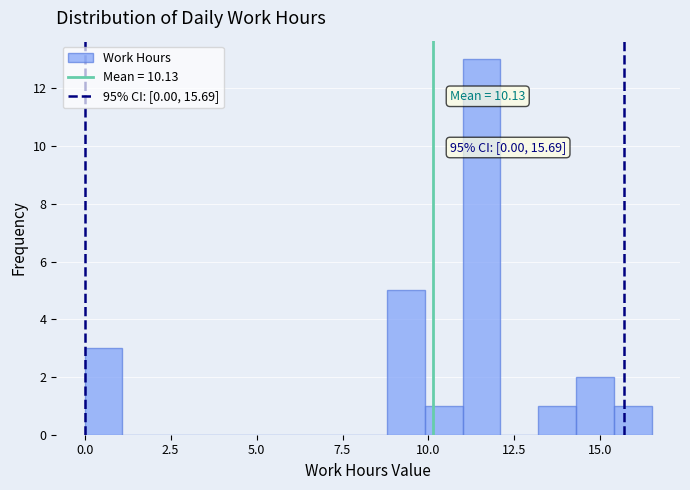

Read against the x-axis, roughly where is the centre of the tallest bar?

11.5